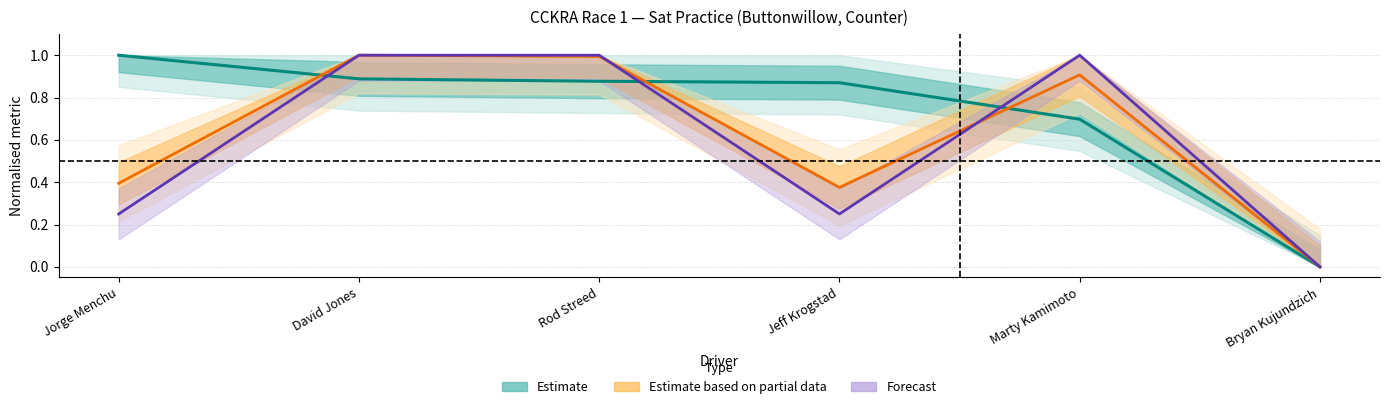

Where do Estimate and Estimate based on partial data first cross each other?

Jorge Menchu and David Jones